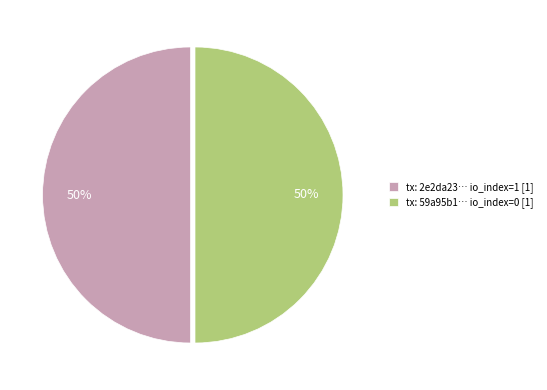

To the nearest percent, what percentage of the pie is tx: 59a95b1… io_index=0 [1]?

50%